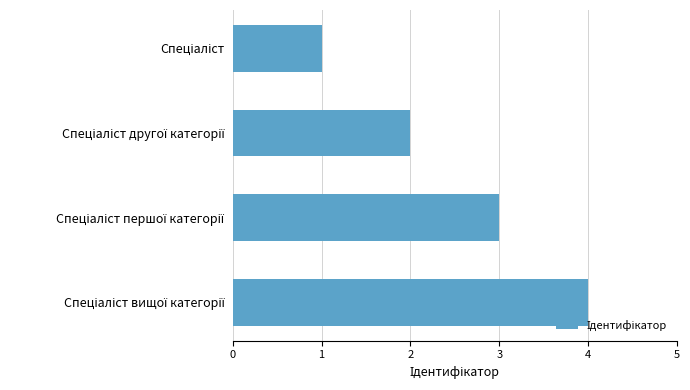

What is the greatest value displayed?

4